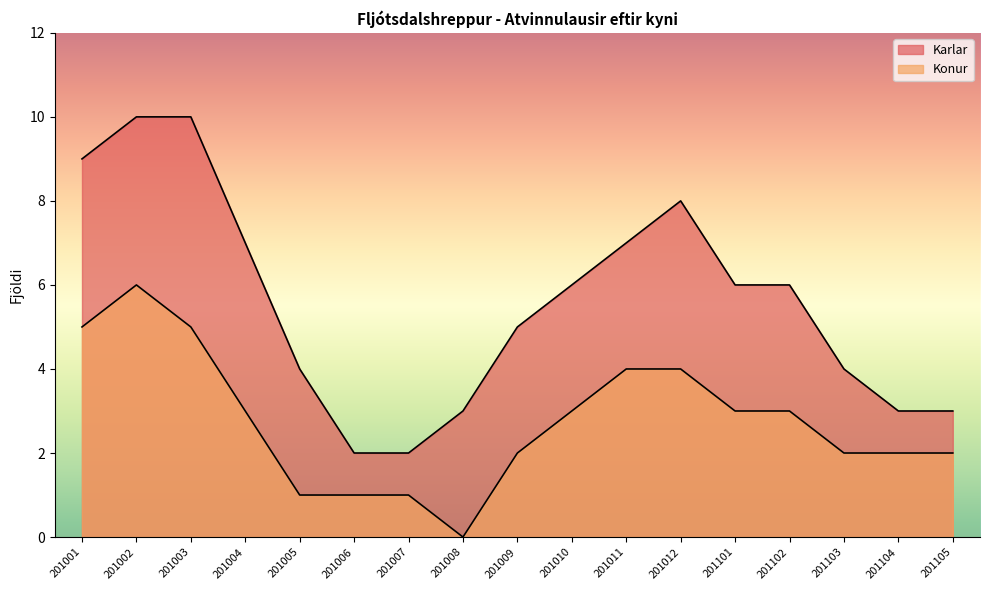

List the series in order of their overall mean, lowest first.

Konur, Karlar